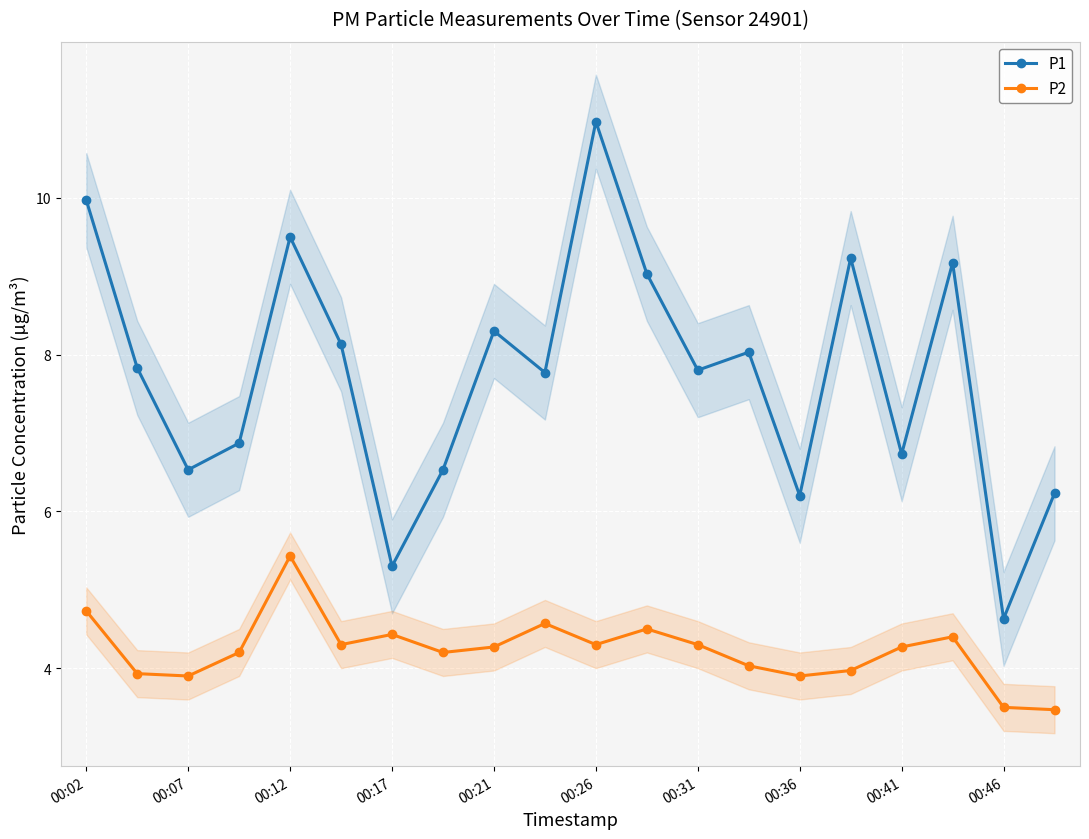

Which series has the largest total across all categories?

P1